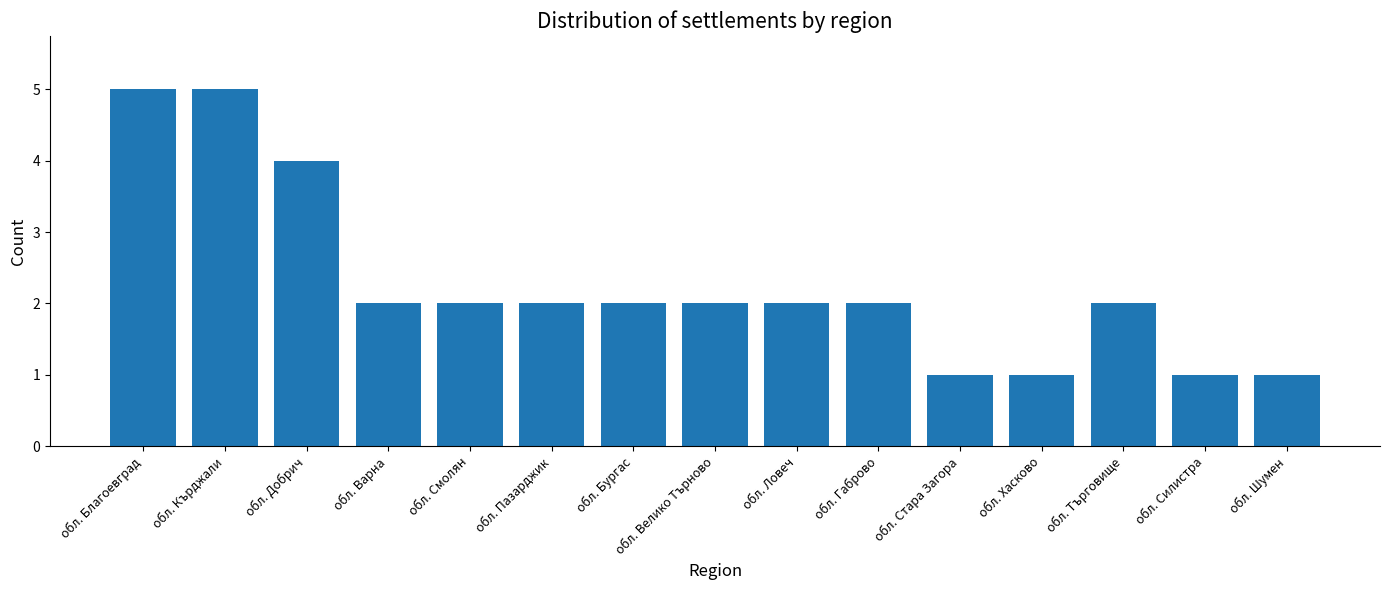

What is the greatest value displayed?

5